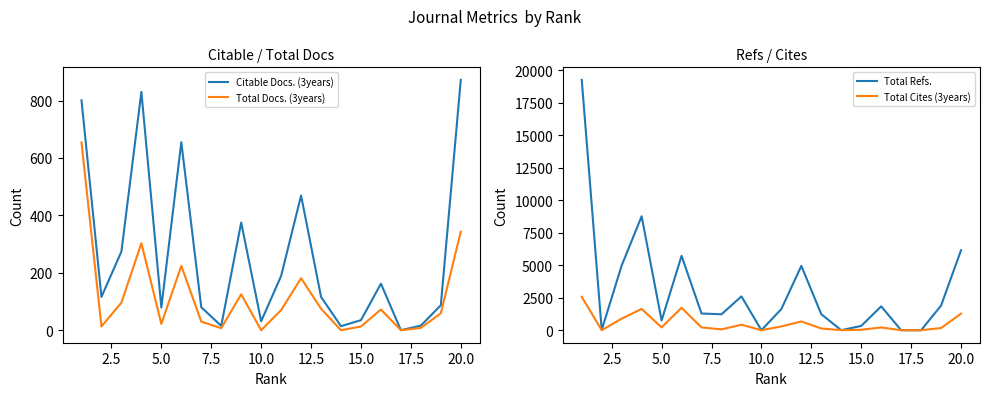

Is it true that Citable Docs. (3years) equals 872 at 20.0?

True